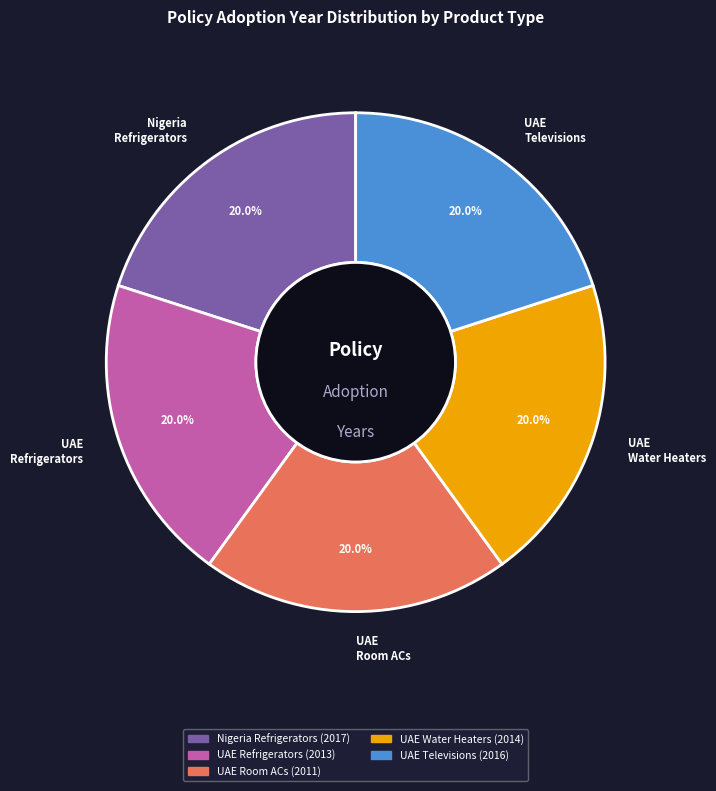

Do UAE Water Heaters and UAE Refrigerators together represent more than half of the pie?

No